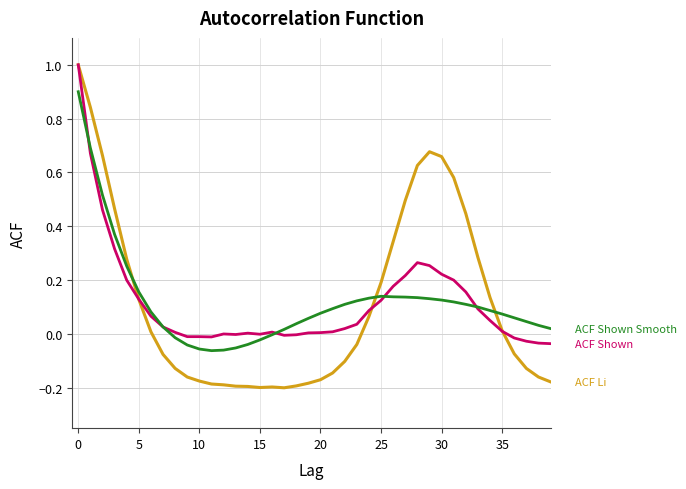

What is the maximum value shown in the chart?

1.0